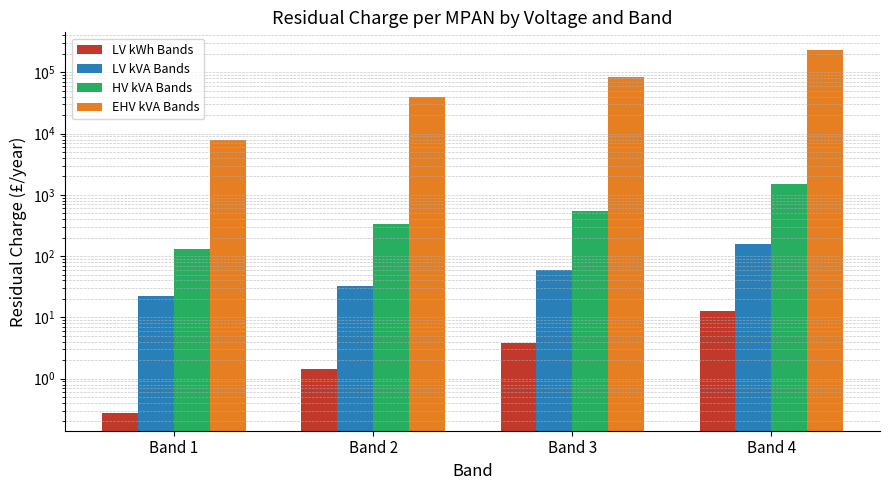

What is the value of the LV kWh Bands bar at the 1st from the left?

0.3